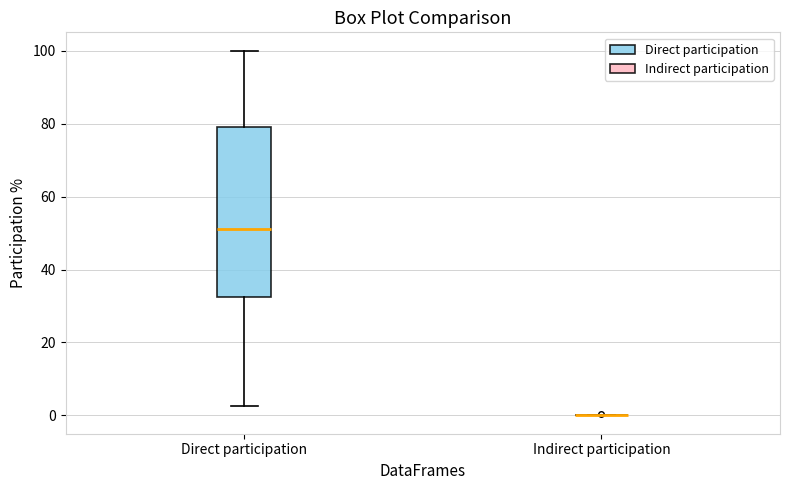

Reading left to right, transcribe this box plot: for each box, give where its median line is, the range the box spans, and where its two whiskers end, as read against the y-axis. The values are not printed on the chart, so give them approximately, as read against the axis.

Direct participation: median 52, box 32 to 80, whiskers 2 to 100
Indirect participation: box collapsed to a line at 0, whiskers 0 to 0